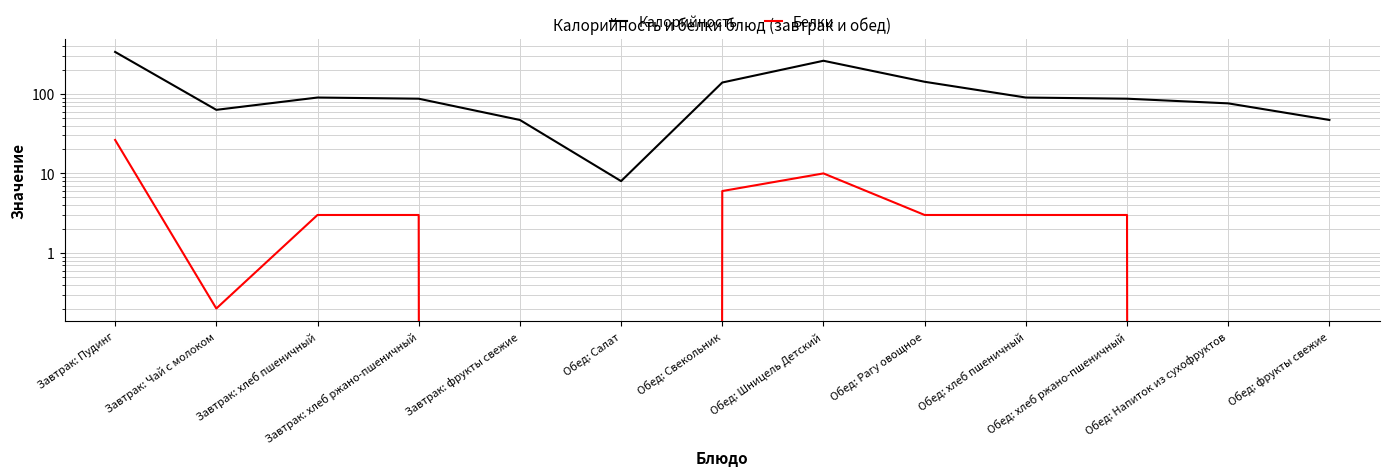

In Калорийность, how many points are higher than both neighbors (excluding endpoints)?

2